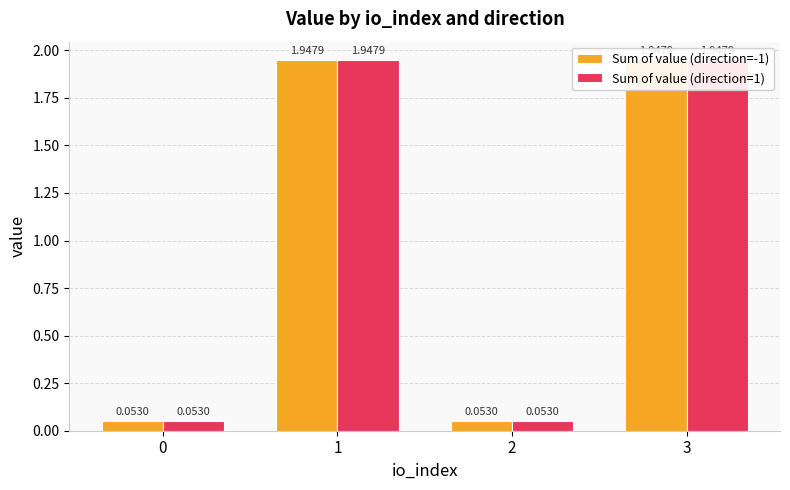

Where does the Sum of value (direction=-1) series first go above 1?

1